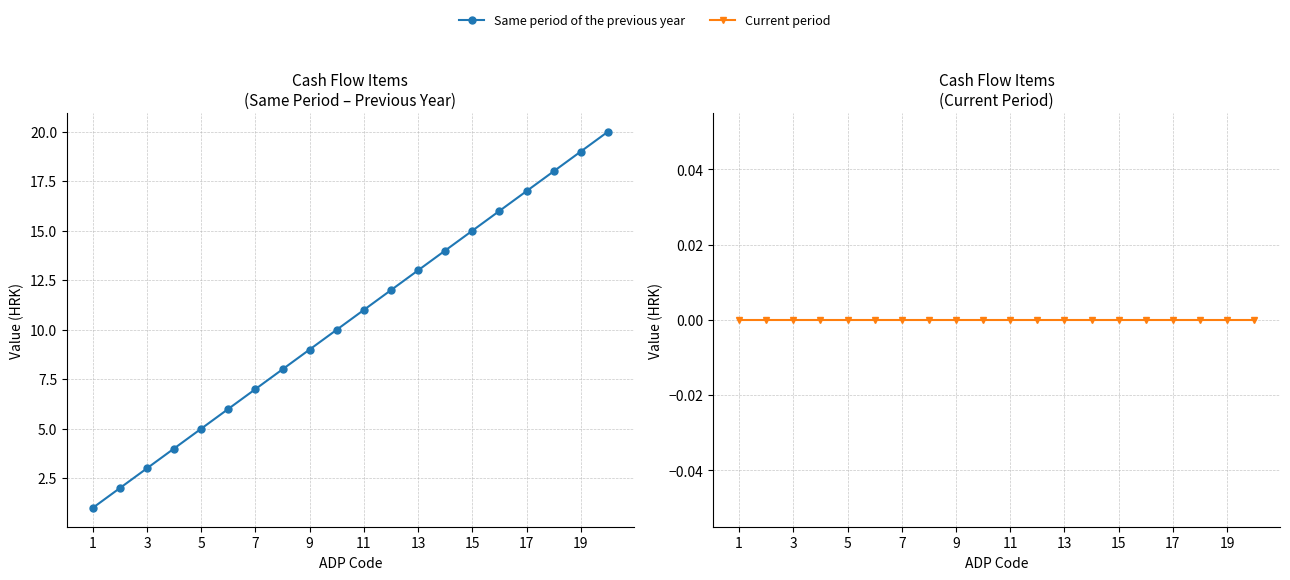

Does the chart have visible grid lines?

Yes